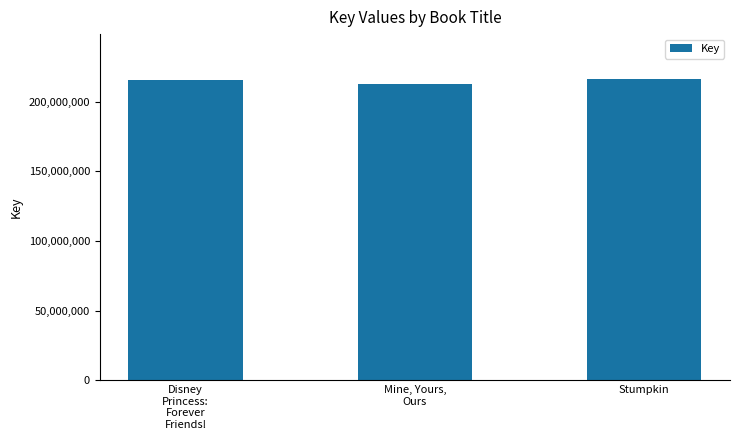

The chart shows a value of 212494295 at Mine, Yours,
Ours. True or false?

True